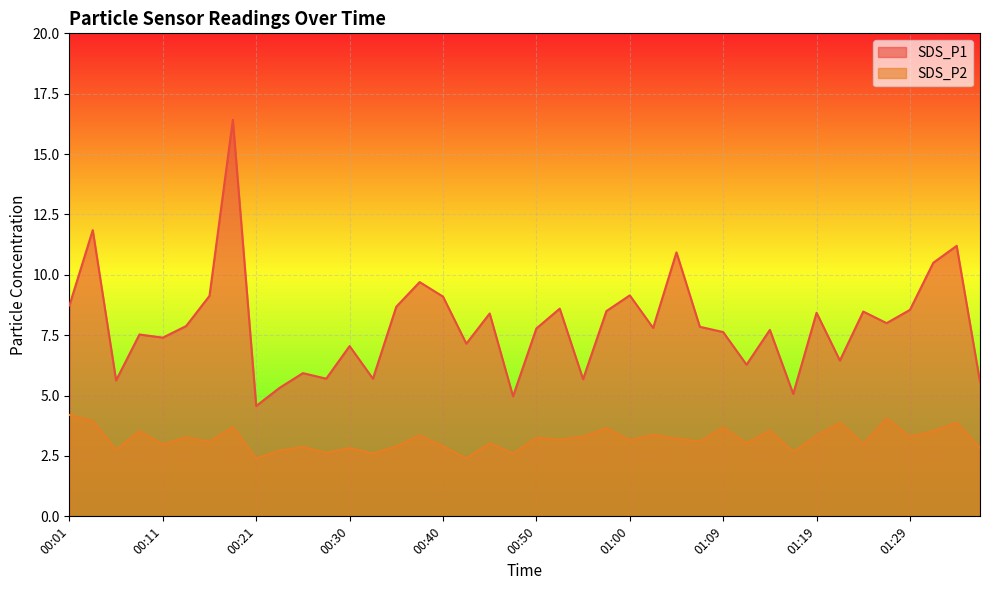

How many data points in SDS_P2 are less than 3?

14